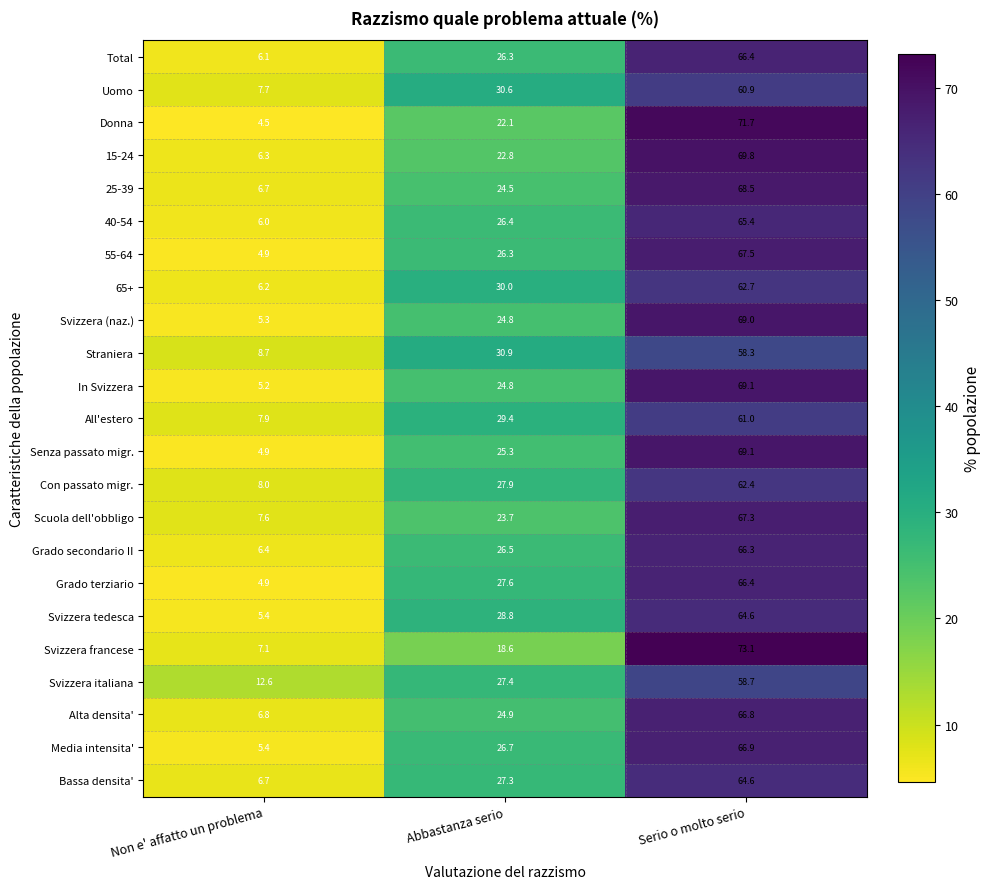

At which label does Total first exceed 26?

Abbastanza serio